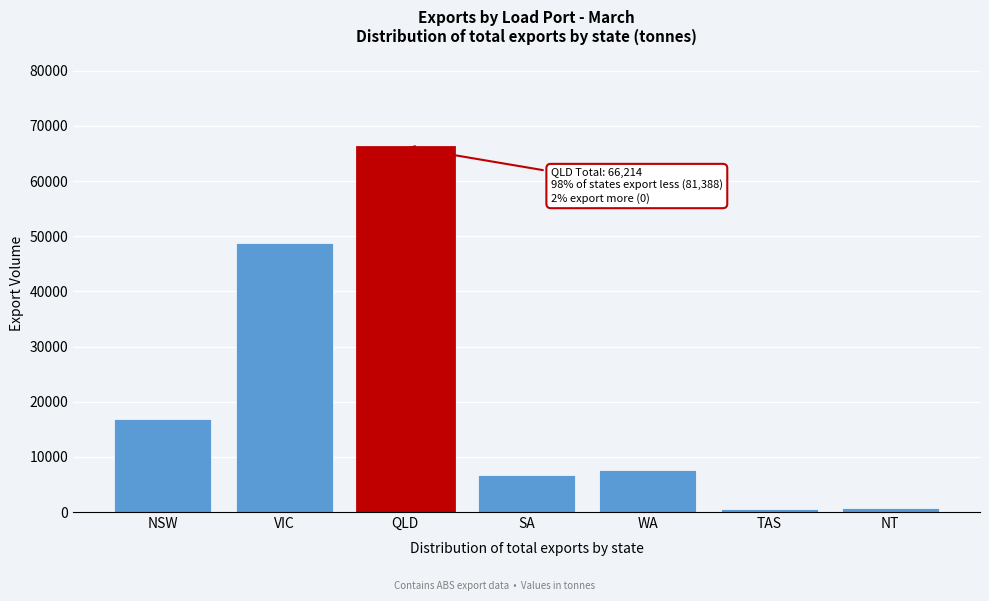

Which has a higher value, VIC or WA?

VIC